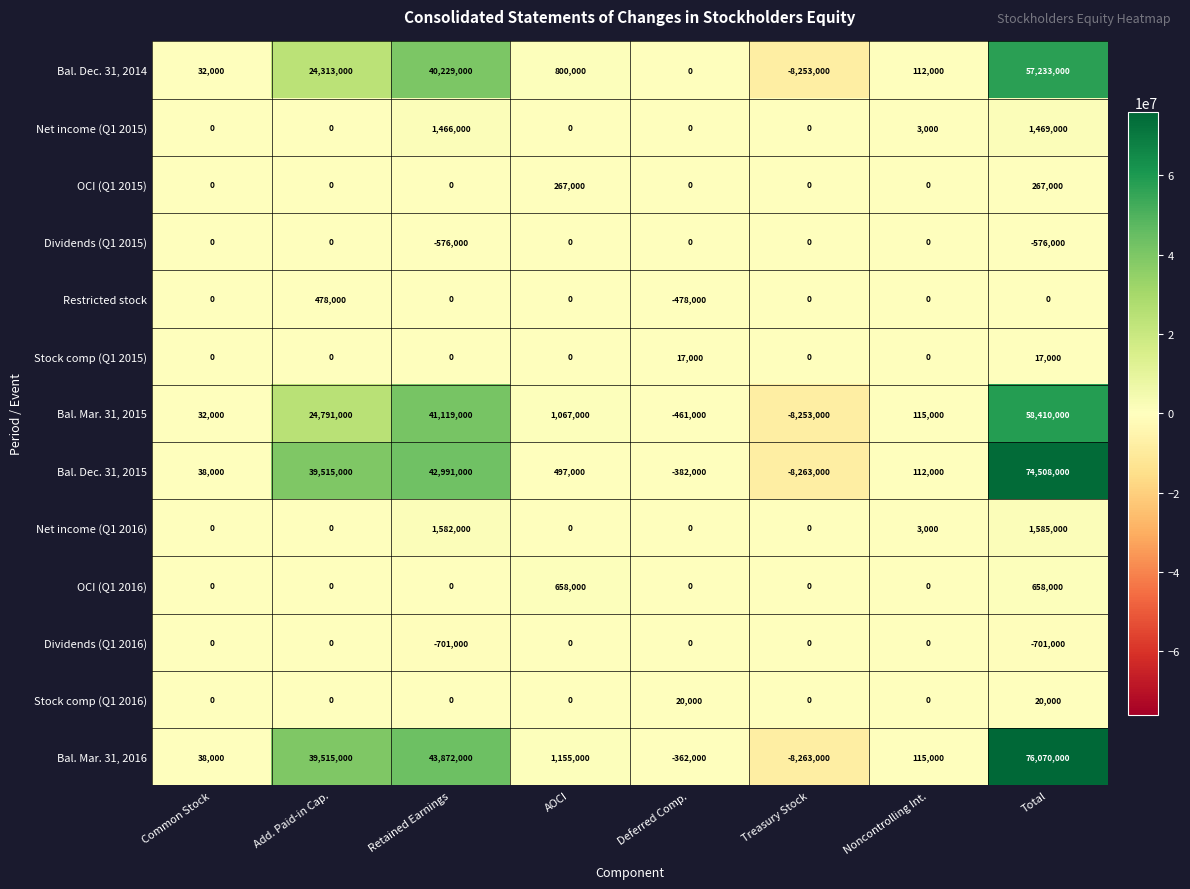

Is it true that Restricted stock equals 474240 at Retained Earnings?

False